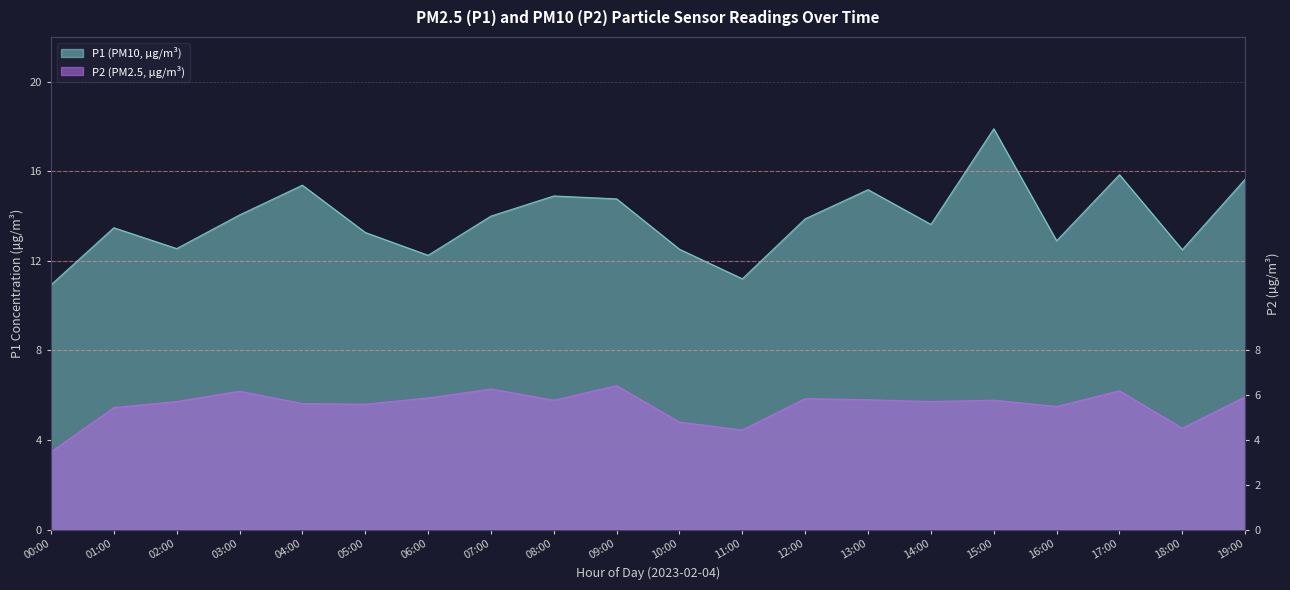

In P1, how many points are lower than both neighbors (excluding endpoints)?

6